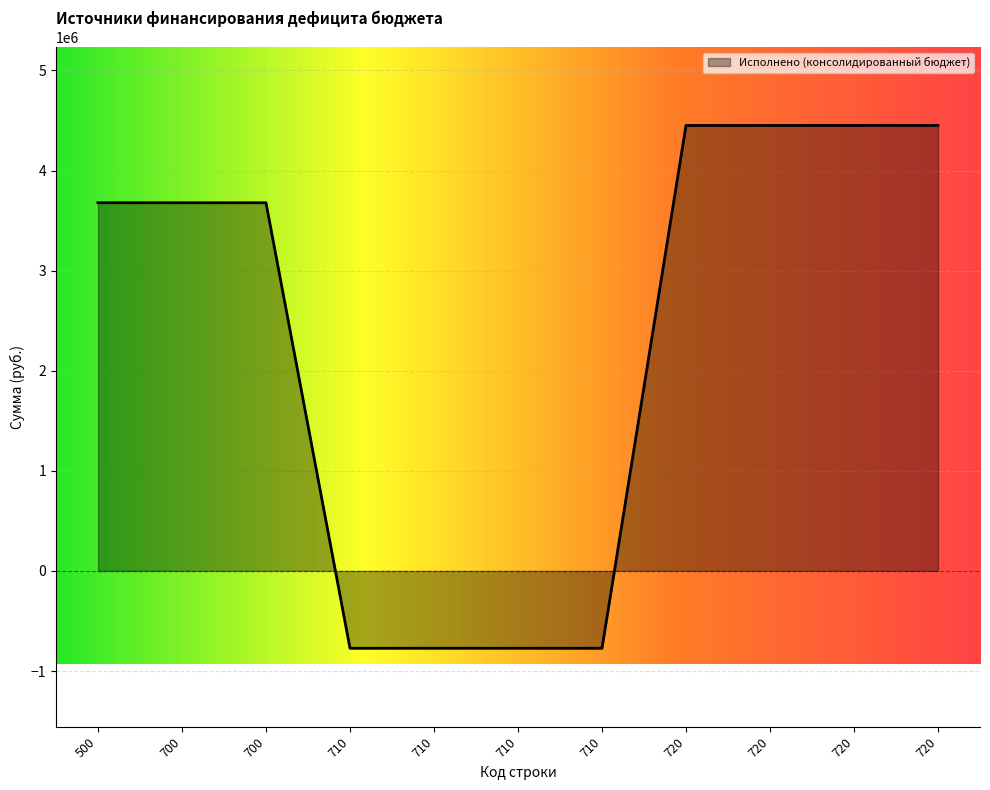

How many lines are shown in the chart?

1